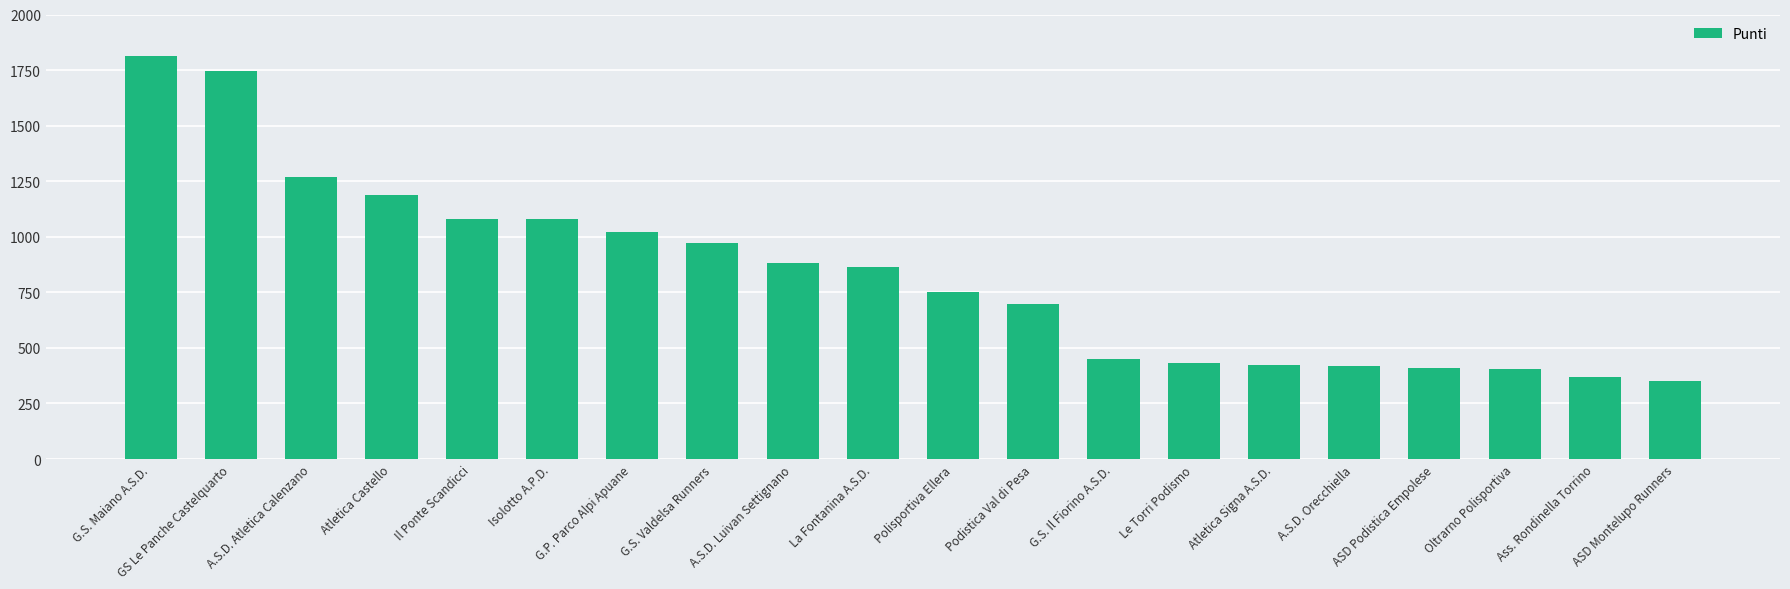

True or false: the data shows 799 at G.S. Maiano A.S.D..

False